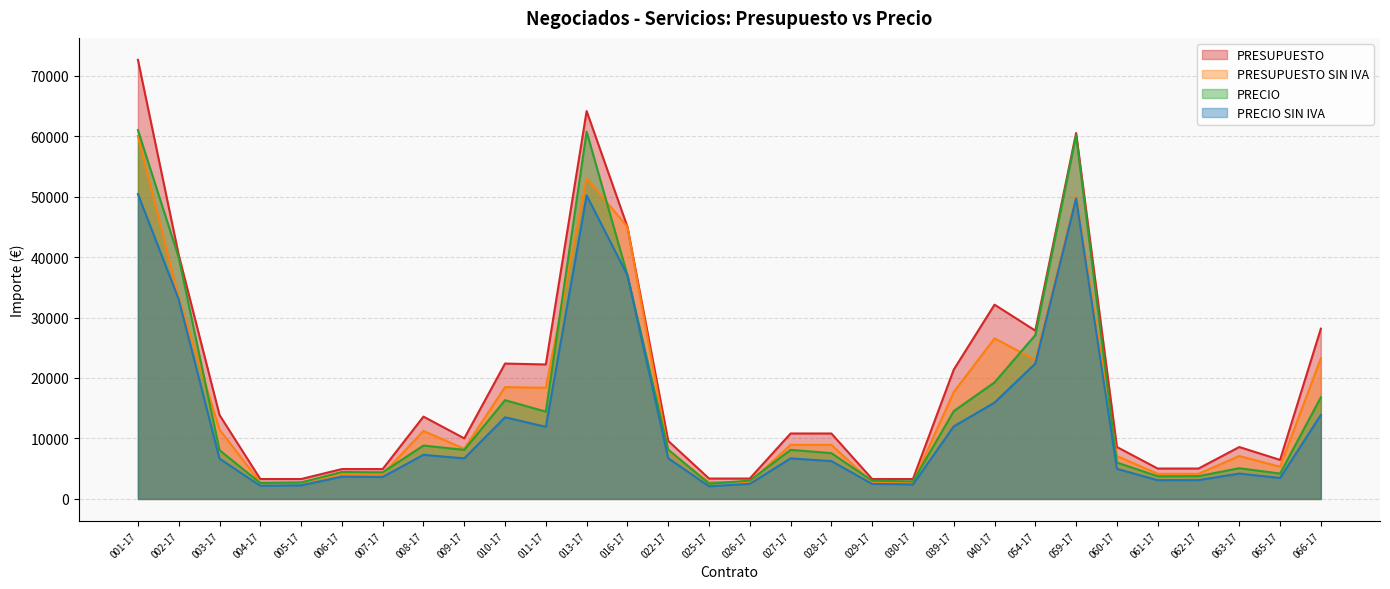

What is the minimum value for PRESUPUESTO?

3294.1